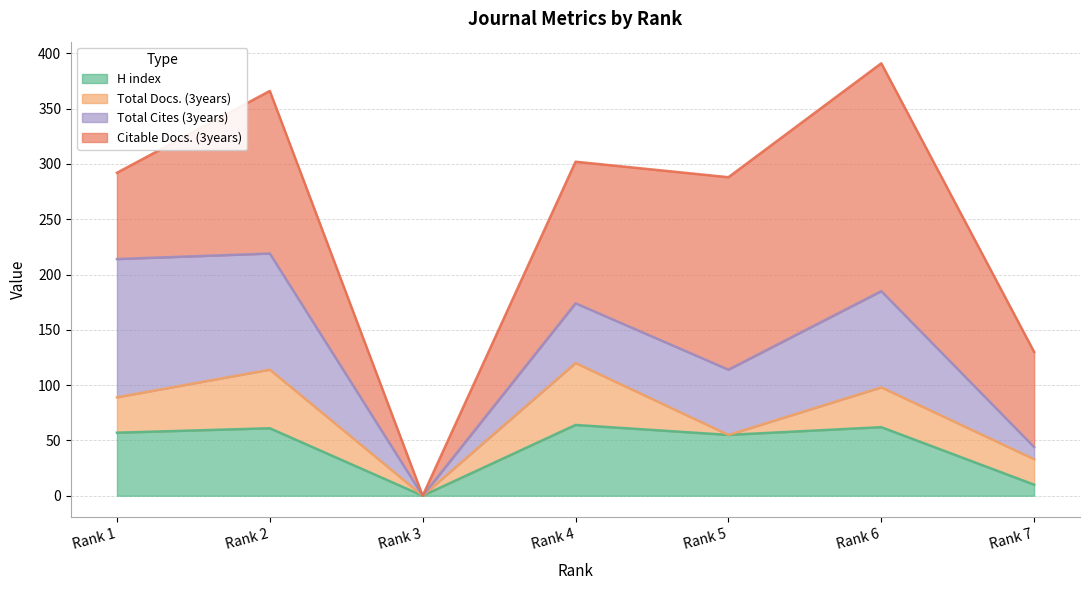

Is it true that Total Docs. (3years) equals 56 at Rank 4?

True